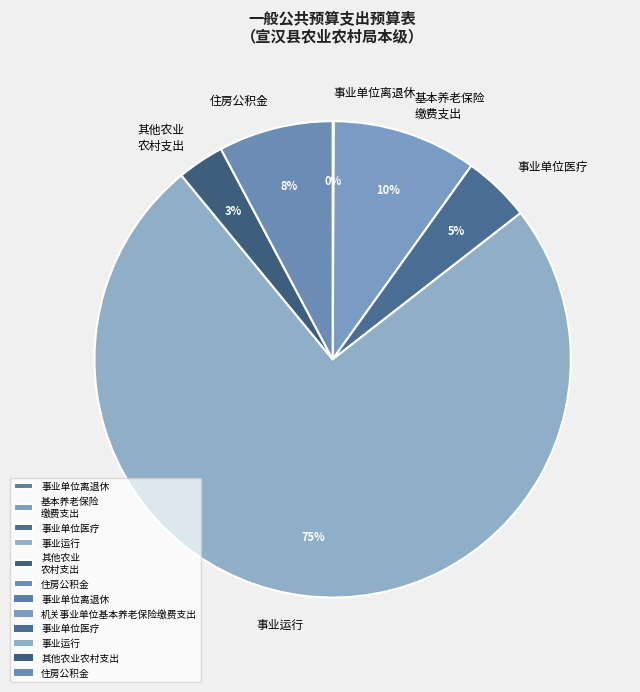

To the nearest percent, what is the average slice percentage?

17%